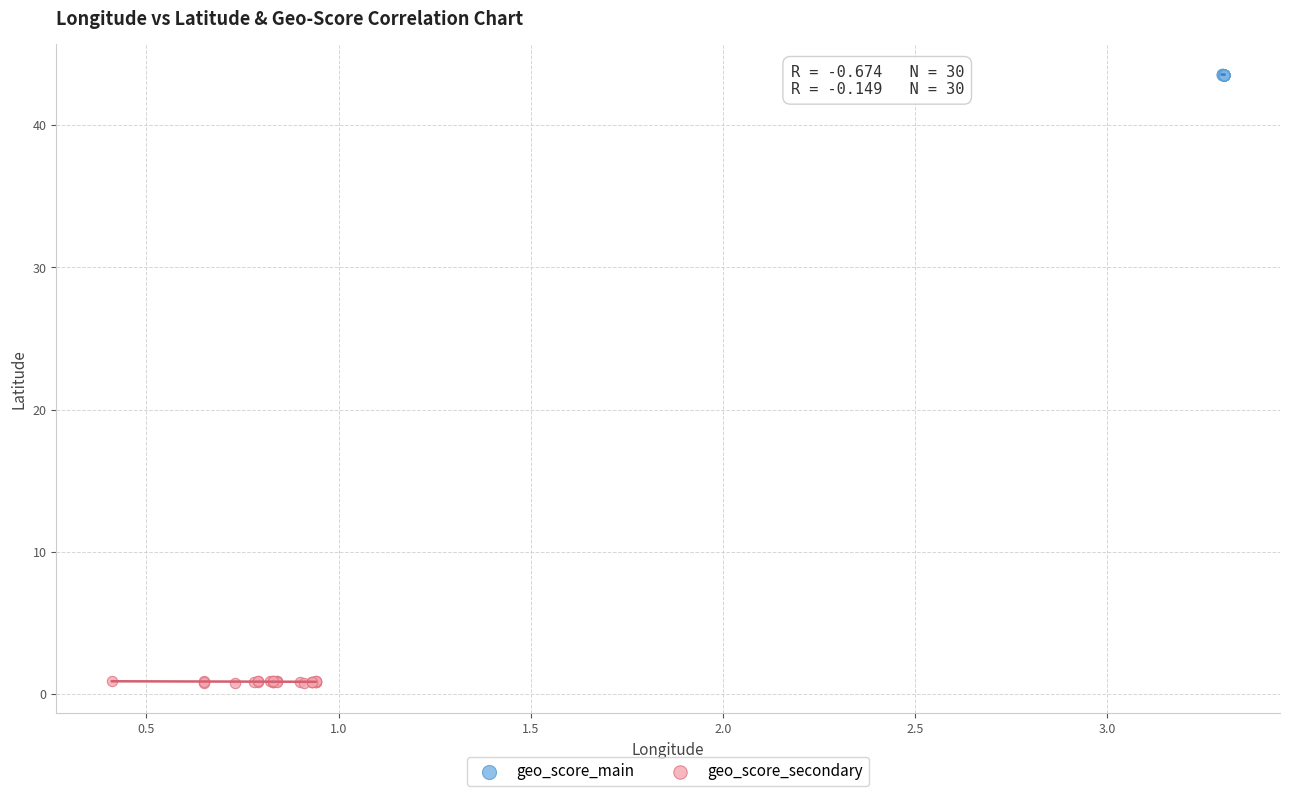

Which series has the largest Y range (max minus min)?

geo_score_secondary